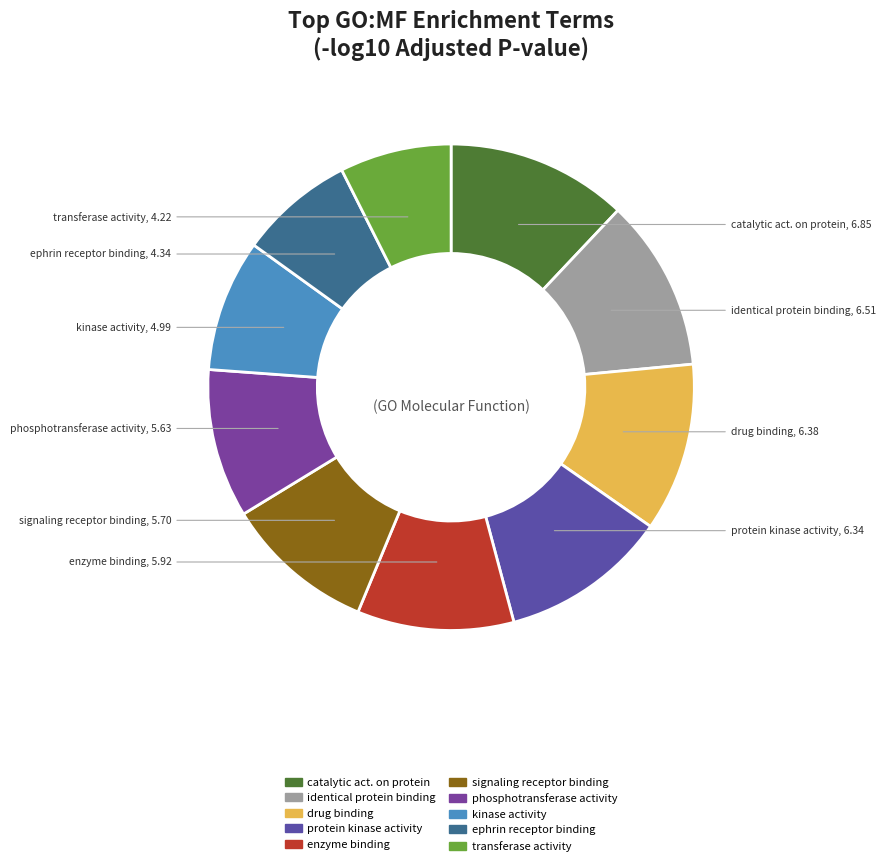

Is there any slice that represents more than half of the pie?

No